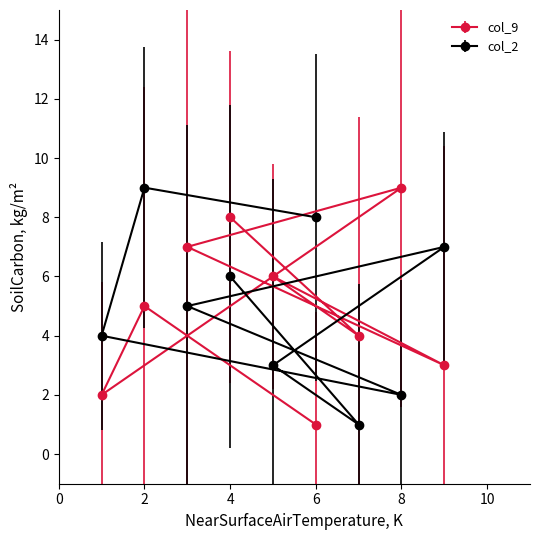

What is the greatest value displayed?

9